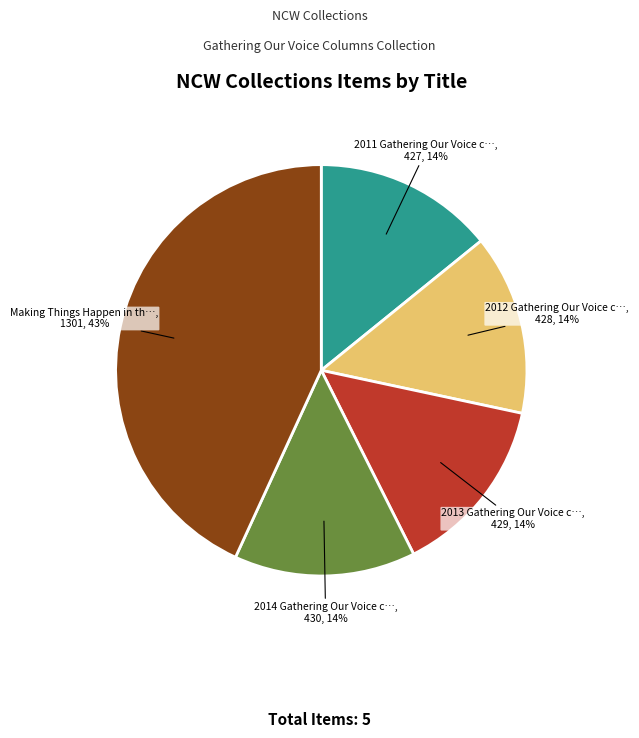

Is there a majority slice in this chart?

No